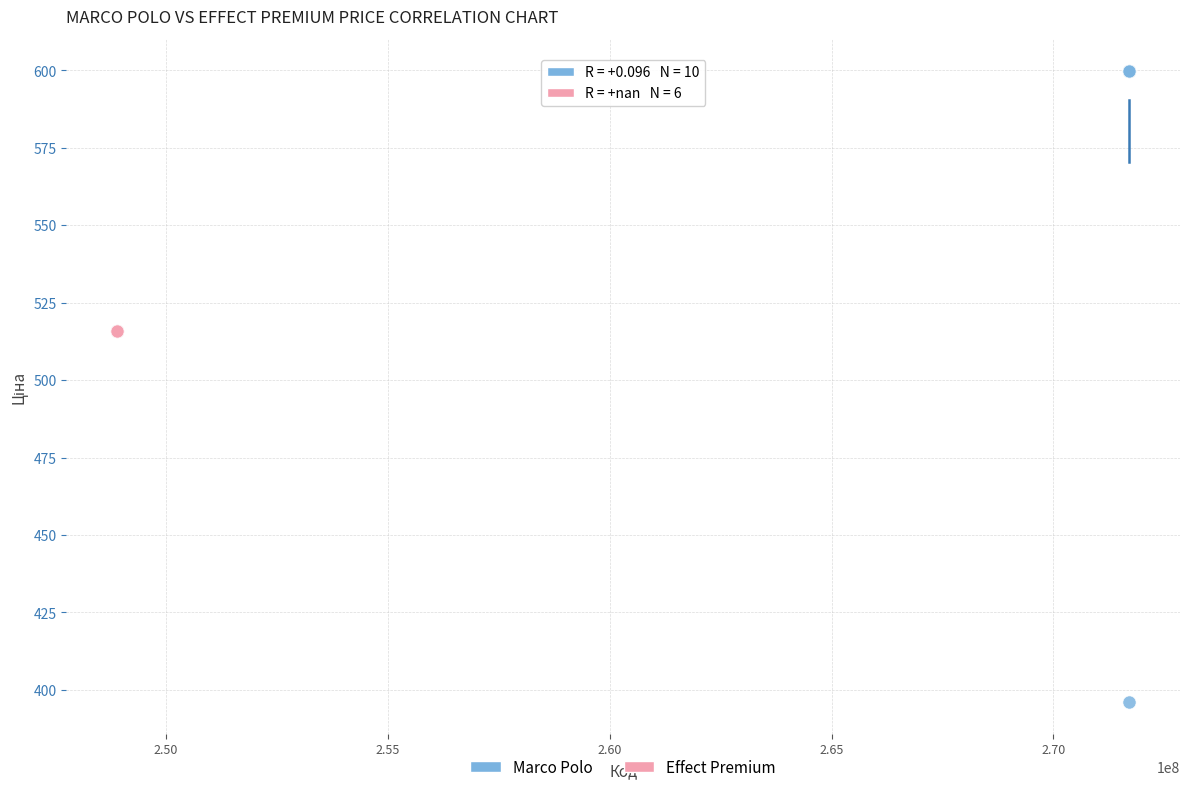

Which series reaches the minimum Y coordinate?

Marco Polo